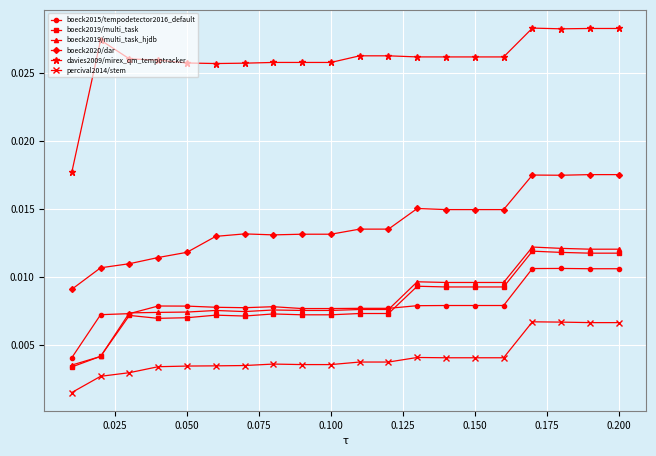

Count the davies2009/mirex_qm_tempotracker values in the range 0 to 1.

20